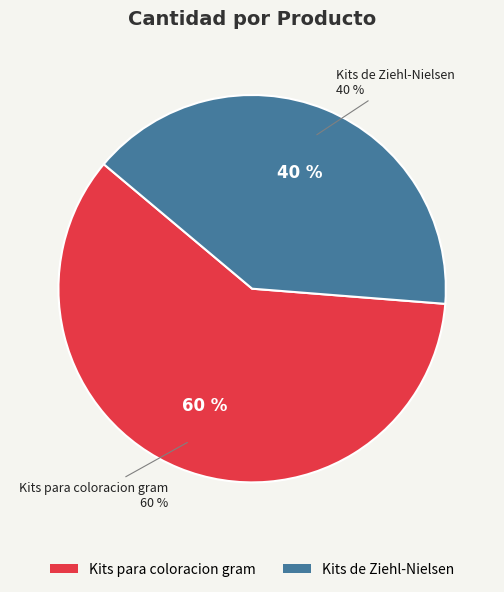

What is the largest slice in the pie chart?

Kits para coloracion gram